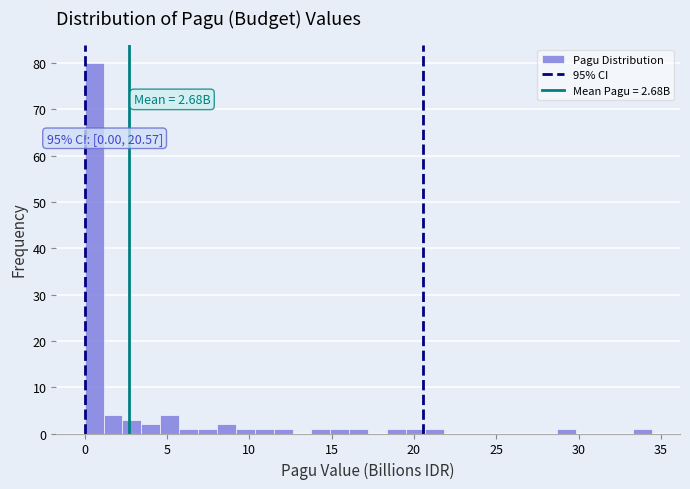

Read against the x-axis, roughly where is the centre of the tallest bar?

0.5